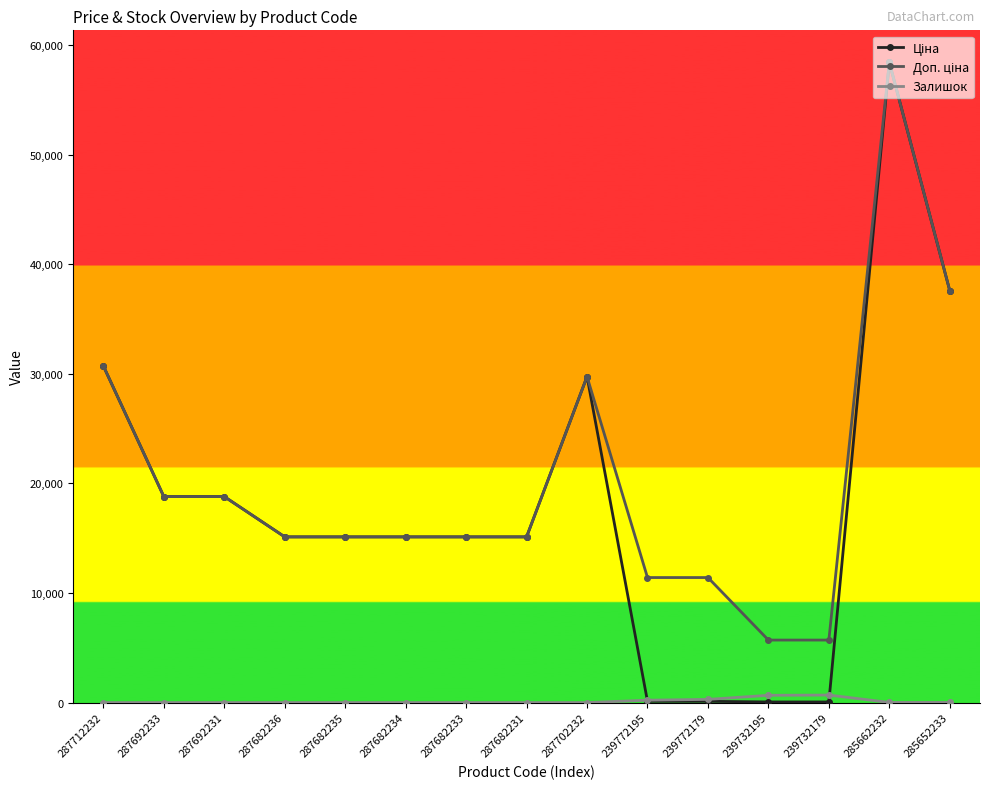

The value of Залишок at 287682233 is 0.0. True or false?

True